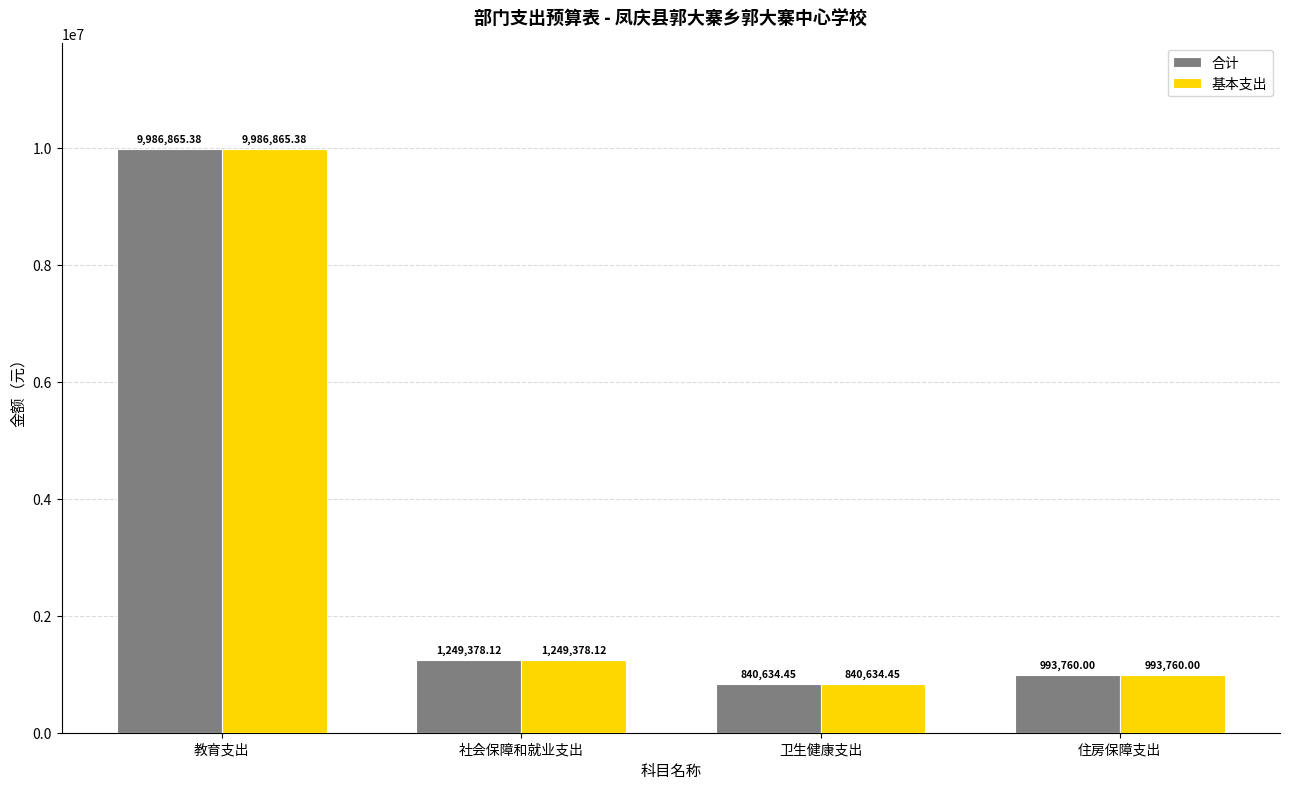

What is the total value across all series at 卫生健康支出?

1681268.9